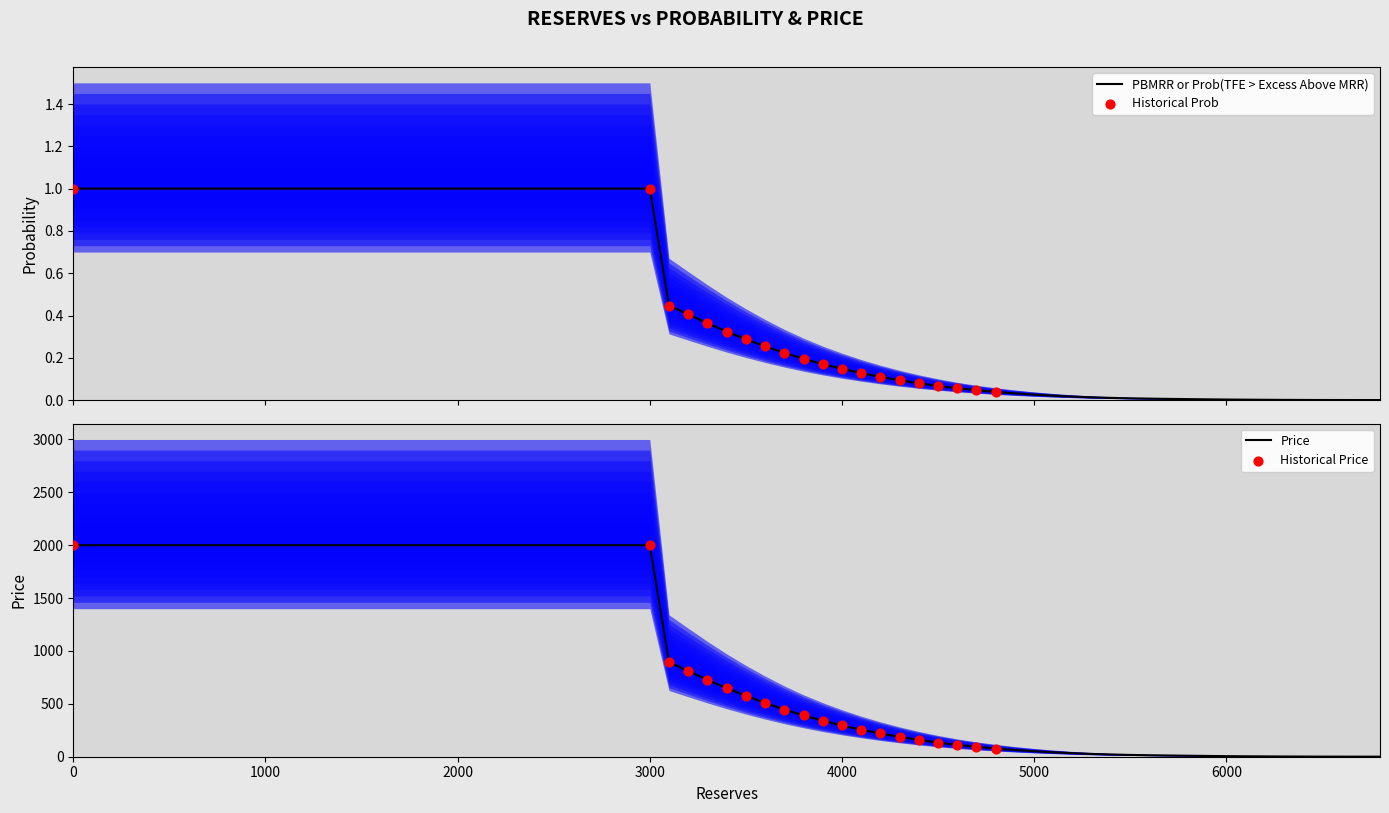

Which series reaches the minimum Y coordinate?

prob